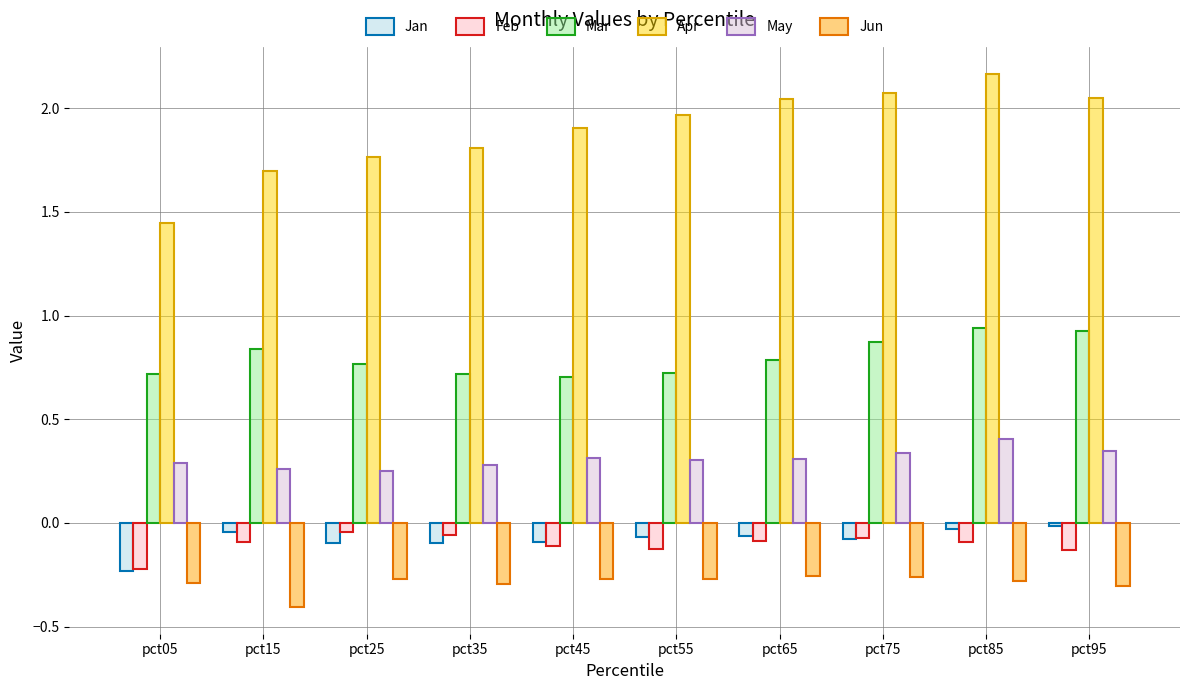

Is the value of Jan at pct35 greater than the value of Feb at pct95?

Yes